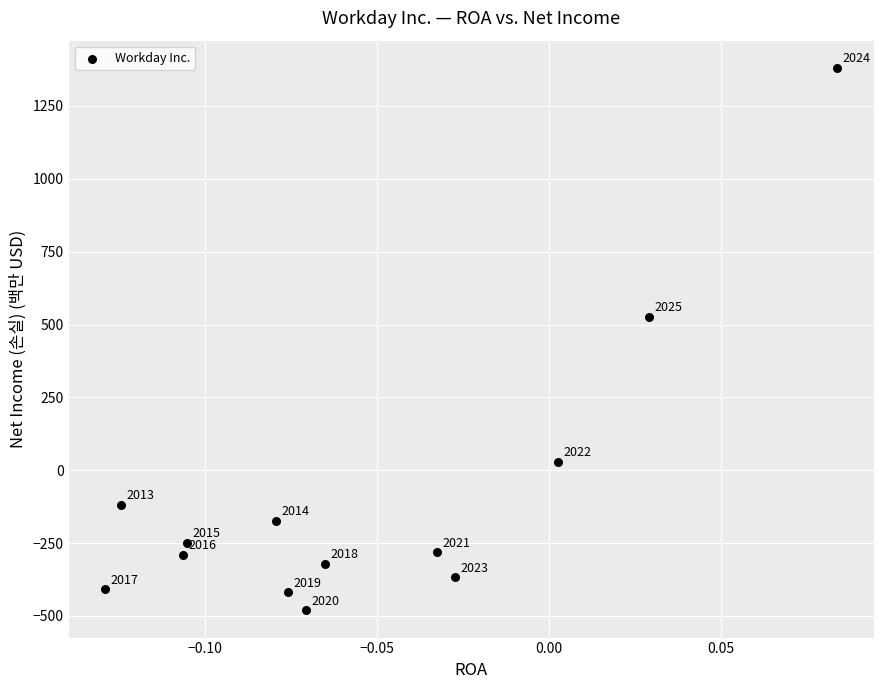

What is the range of Y values (max minus min)?

1862